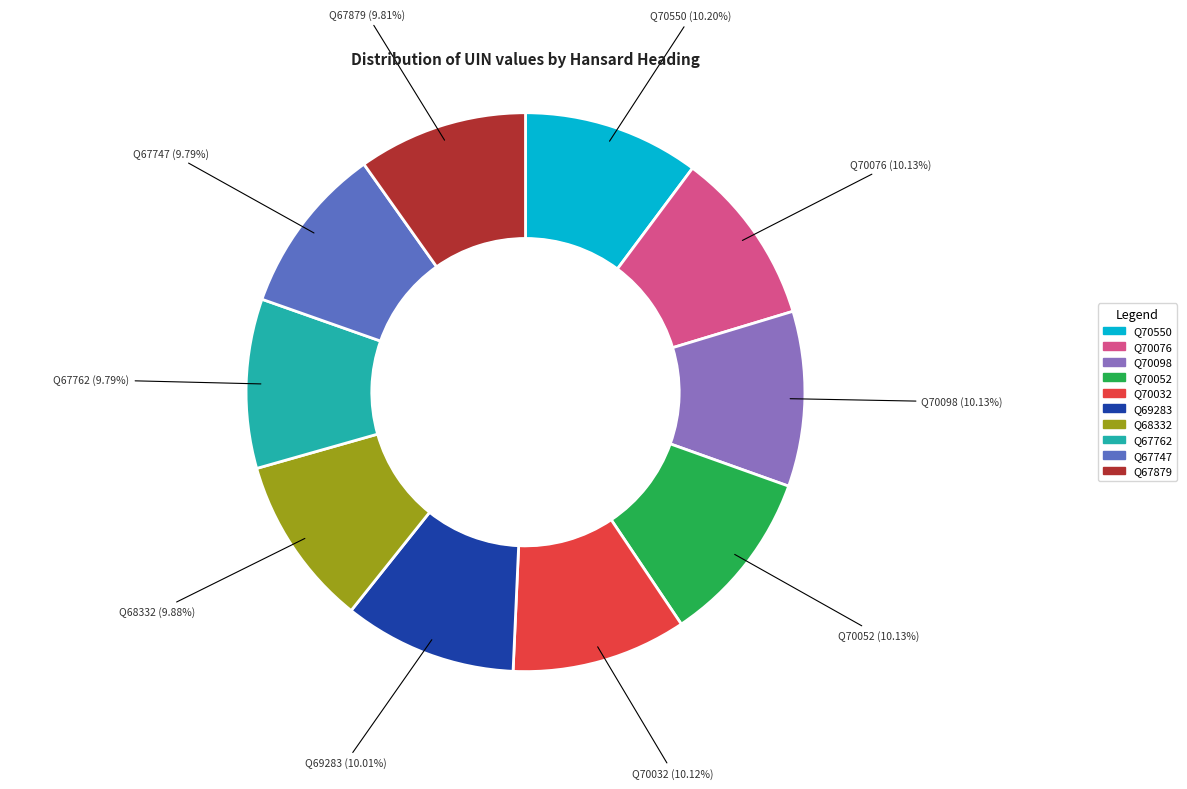

Does any single category account for the majority?

No